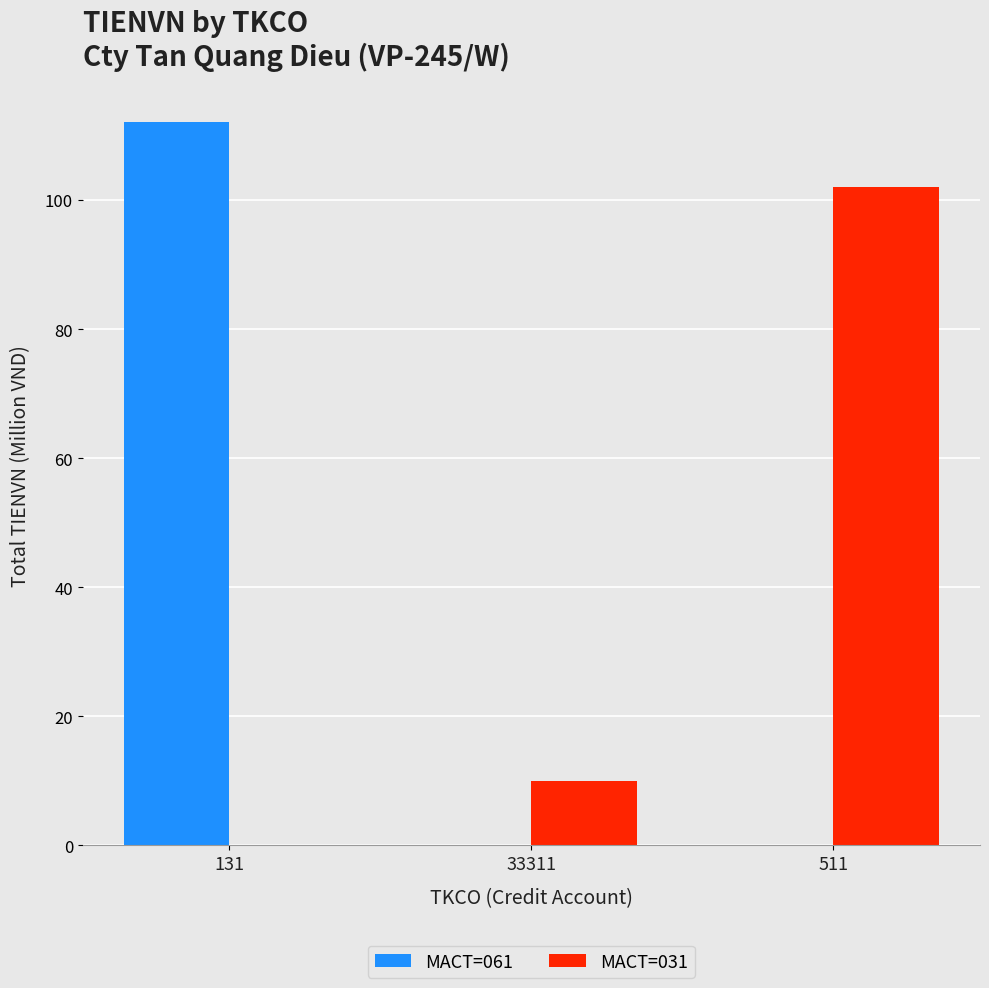

Reading left to right, list all the values displayed in this chart.

MACT=061: 112.1	0.0	0.0
MACT=031: 0.0	10.0	102.1